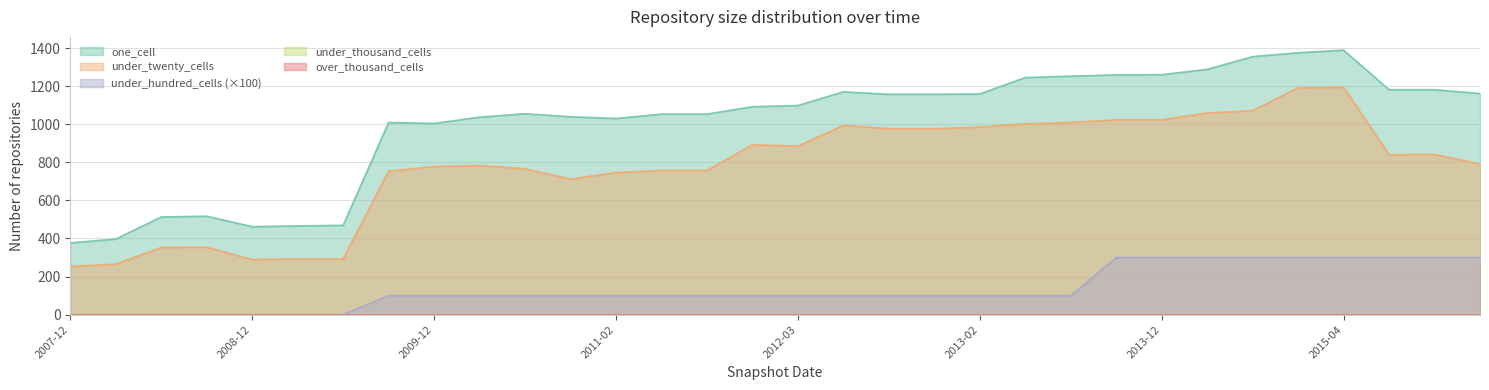

Which has a higher value, 2007-12-19 or 2012-12-11?

2012-12-11